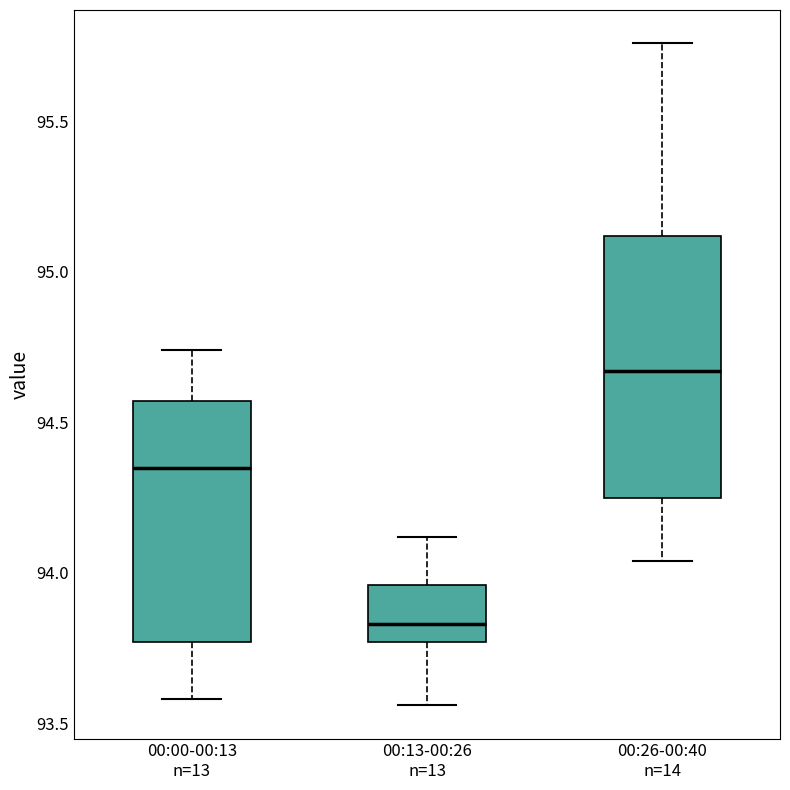

Which box has the highest median line?

00:26-00:40 n=14